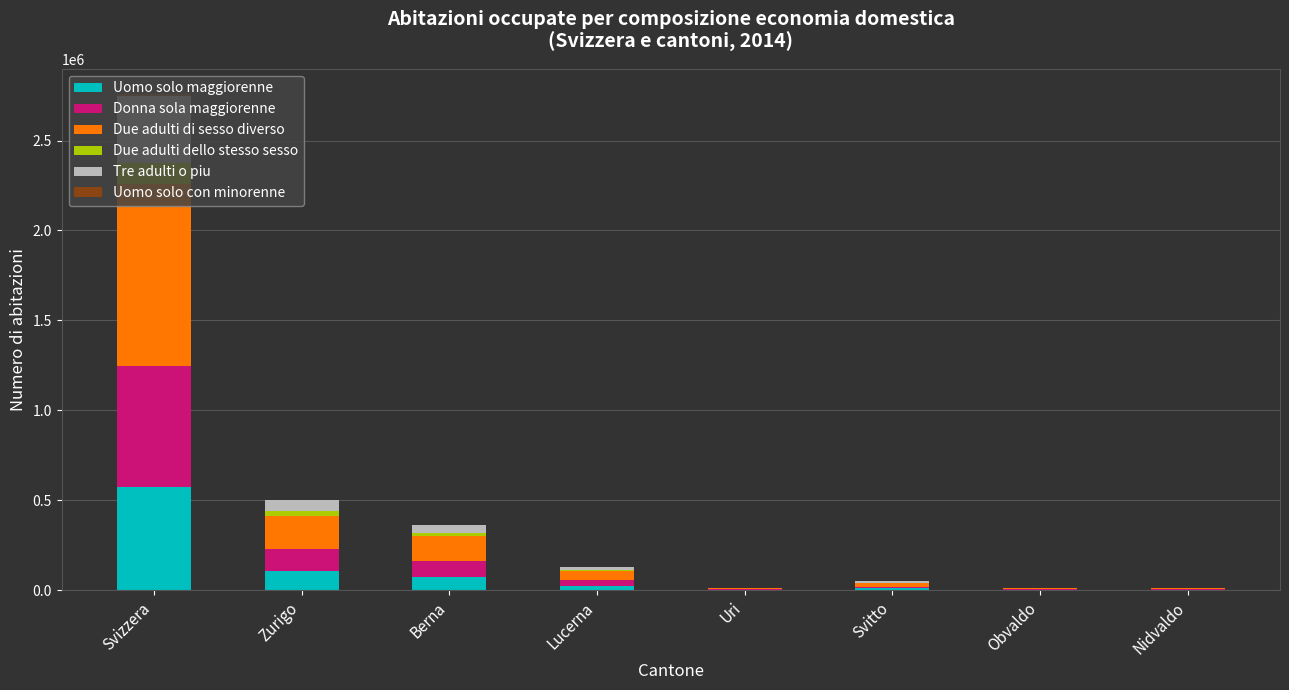

At which label does Uomo solo maggiorenne reach its peak?

Svizzera